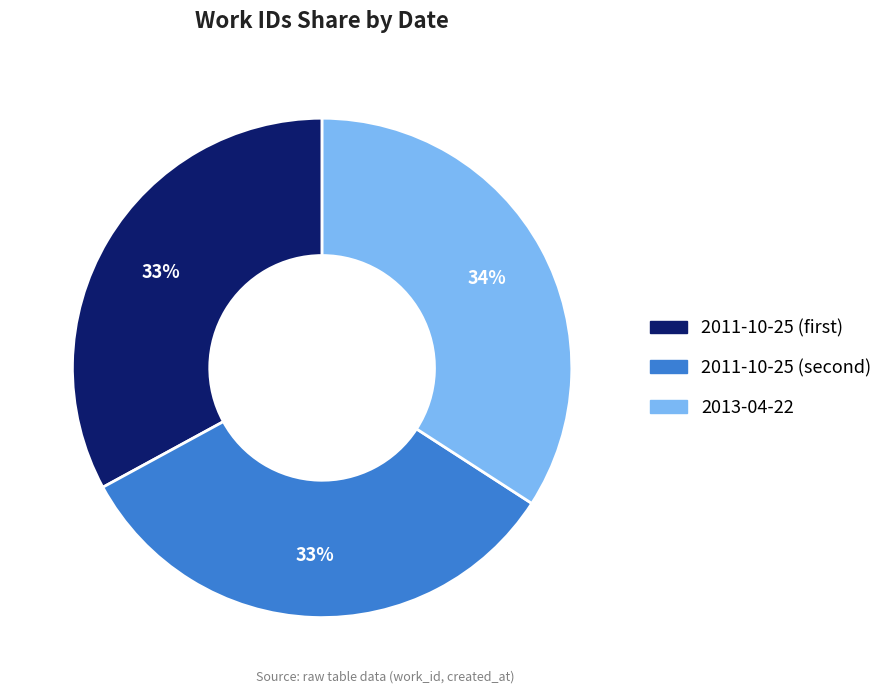

How many segments does this pie chart have?

3